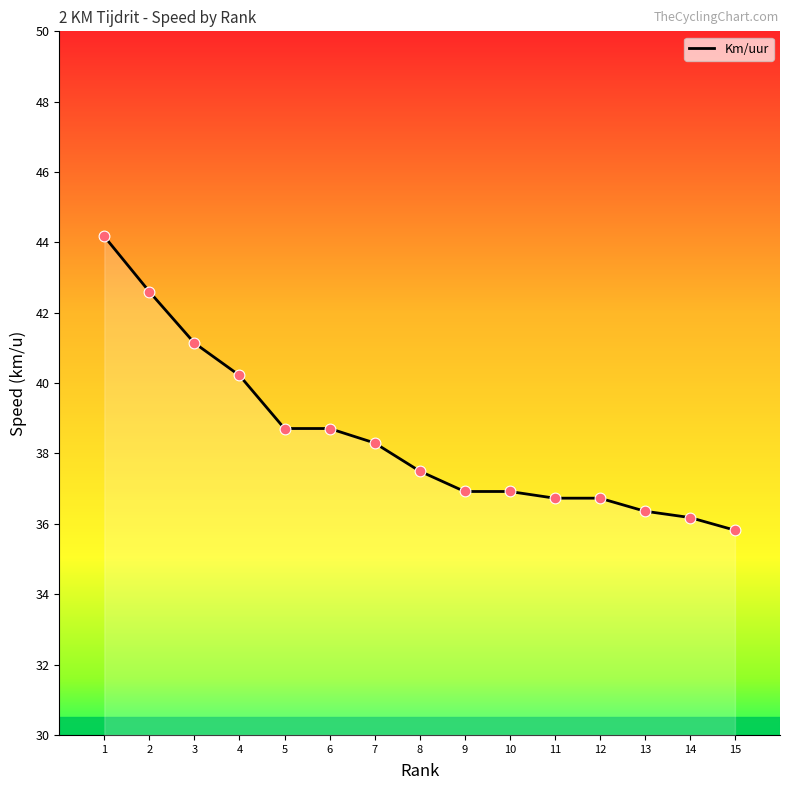

What is the change in value from 6 to 7?

-0.4